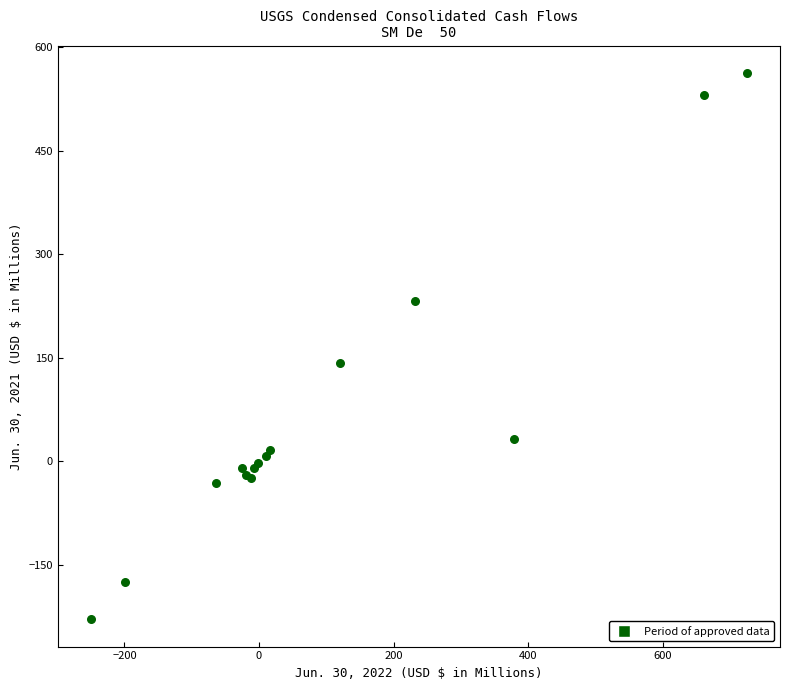

What Y value in the scatter plot is closest to 167?

143